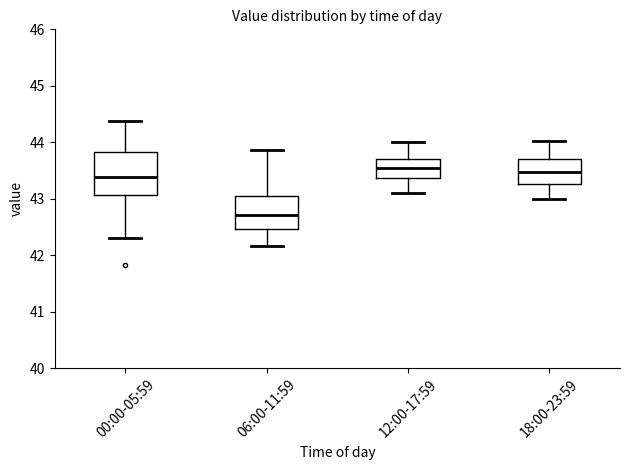

Which box has the lowest median line?

06:00-11:59